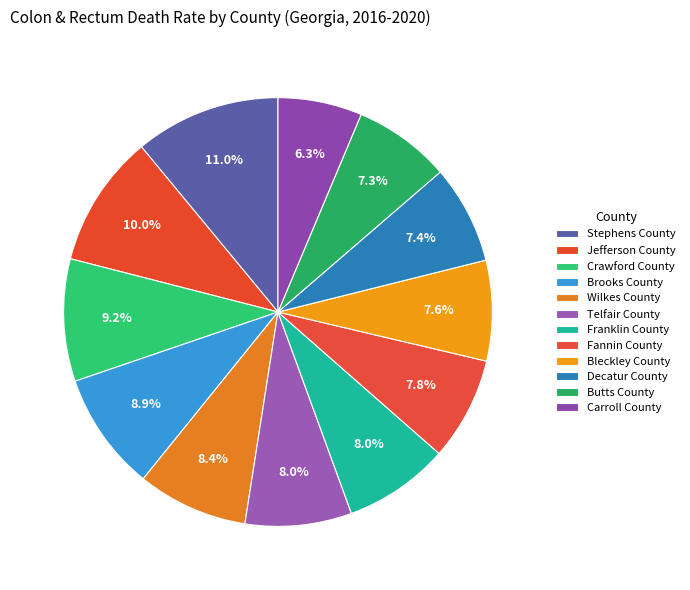

Approximately how many times larger is the value at Wilkes County compared to Decatur County?

1.1